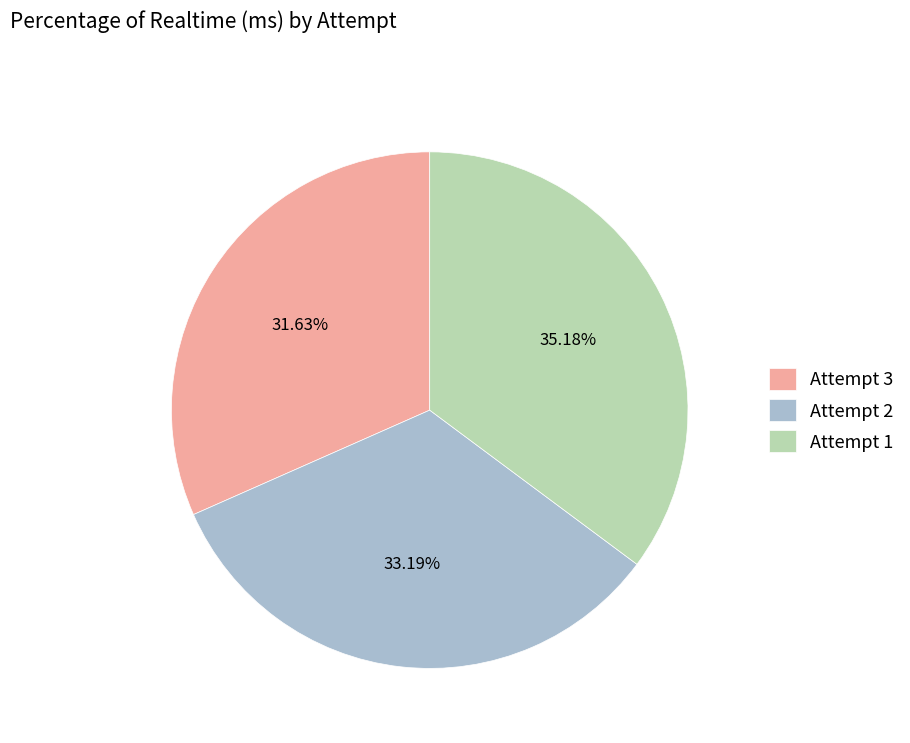

What is the largest slice in the pie chart?

Attempt 1